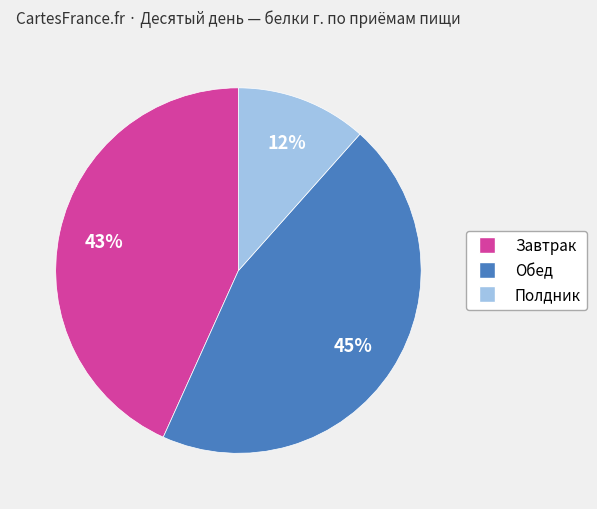

Is Обед the majority of the pie?

No